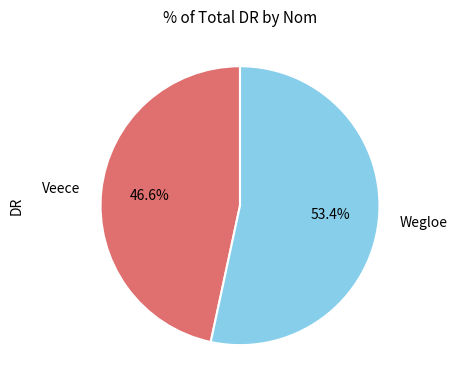

What is the total percentage of Veece and Wegloe?

100.0%